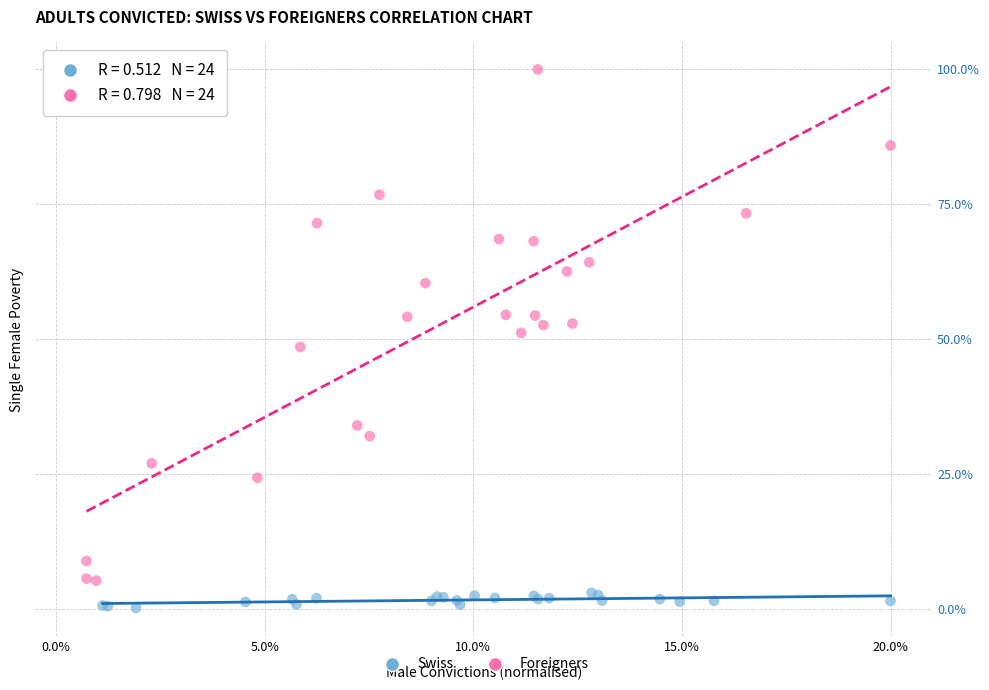

Which series contains the lowest Y value?

Swiss